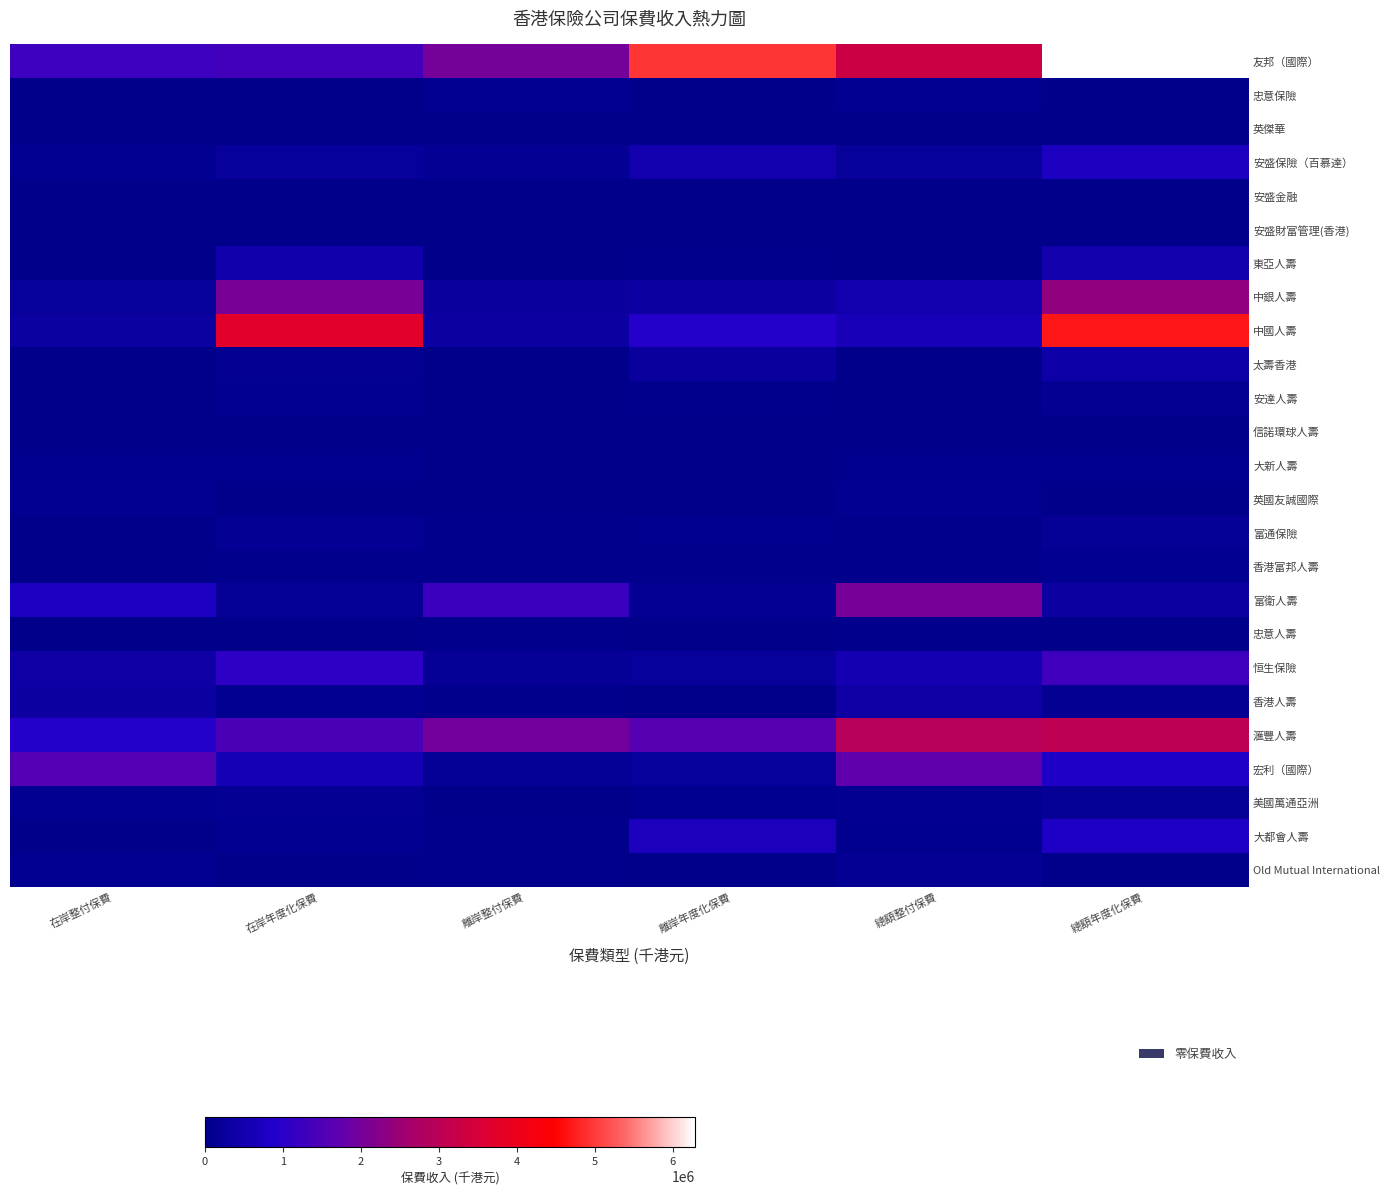

How many categories are shown in the chart?

6